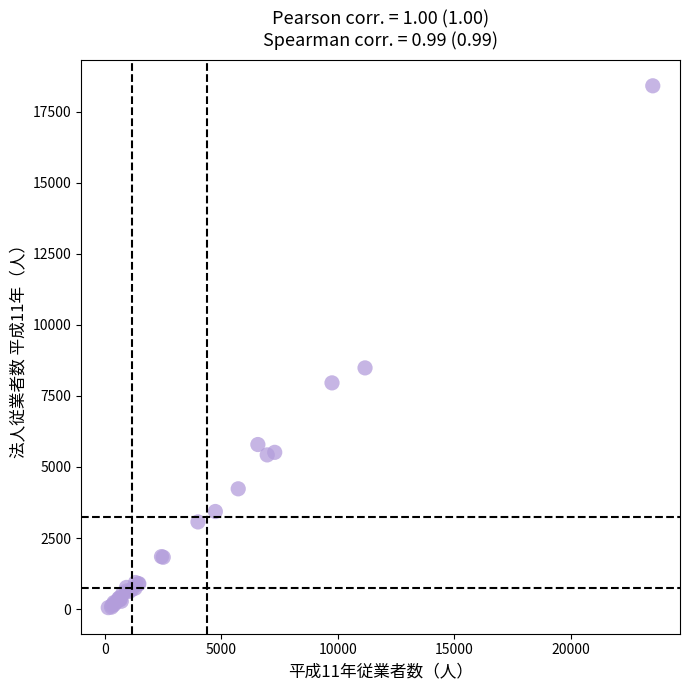

What Y value in the scatter plot is closest to 9231?

8486